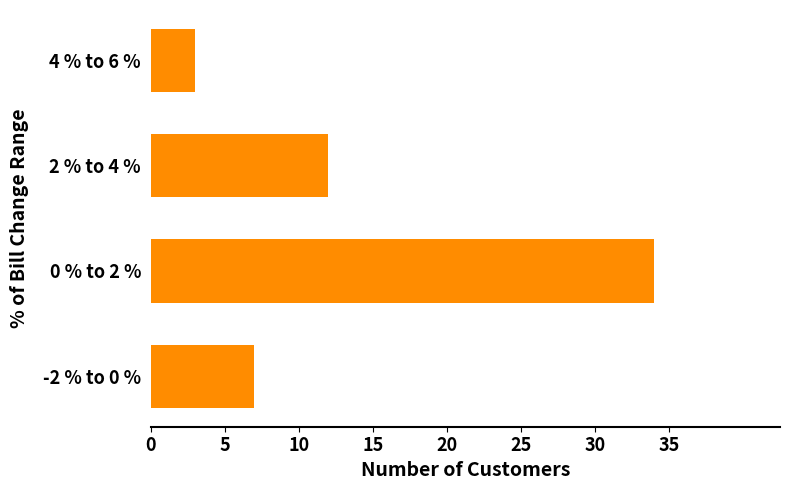

List the labels in order of value, smallest first.

4 % to 6 %, -2 % to 0 %, 2 % to 4 %, 0 % to 2 %